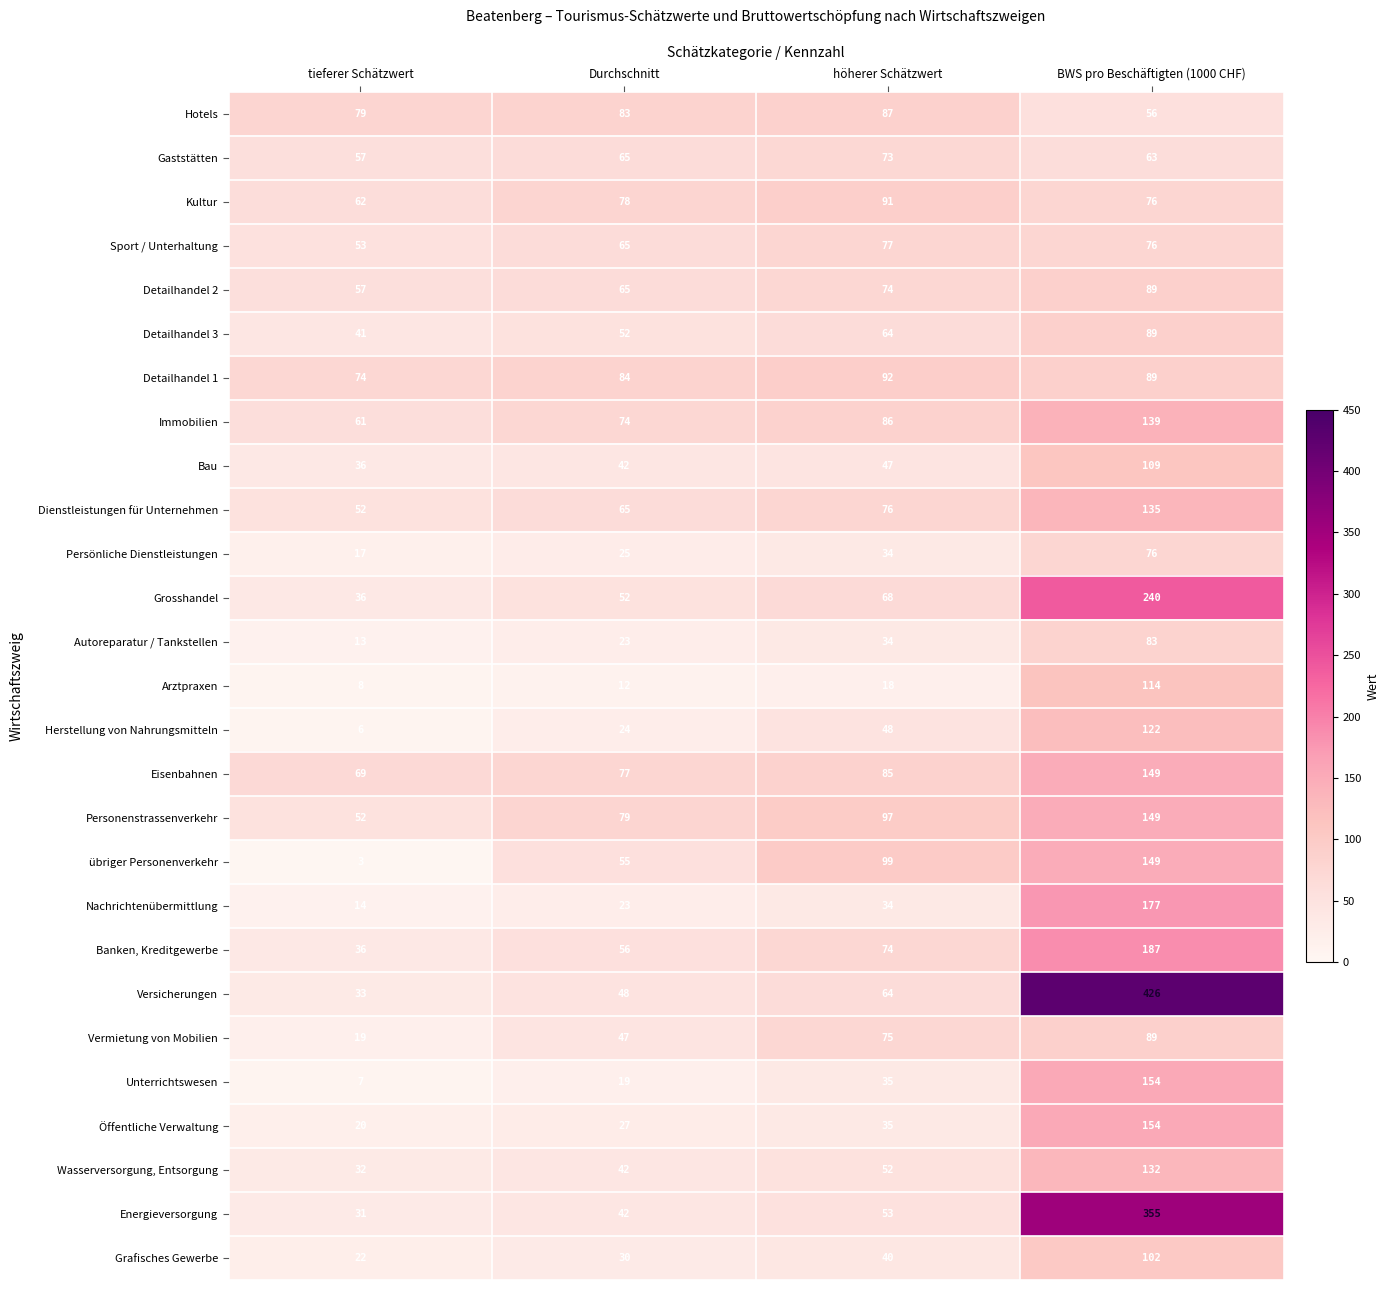

Rank the categories by übriger Personenverkehr value from lowest to highest.

tieferer Schätzwert, Durchschnitt, höherer Schätzwert, BWS pro Beschäftigten (1000 CHF)